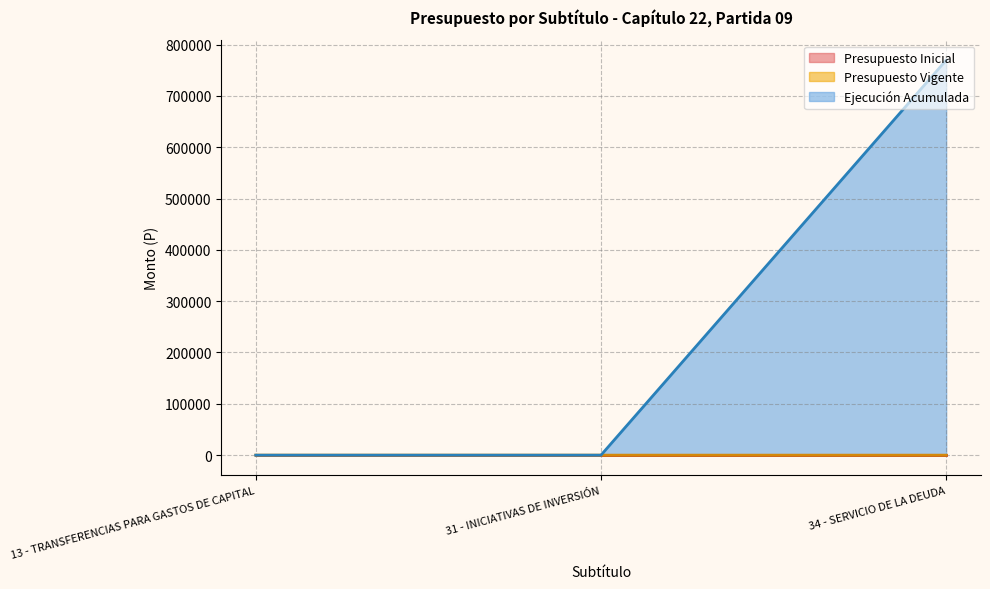

What is the sum of all Presupuesto Vigente values?

40